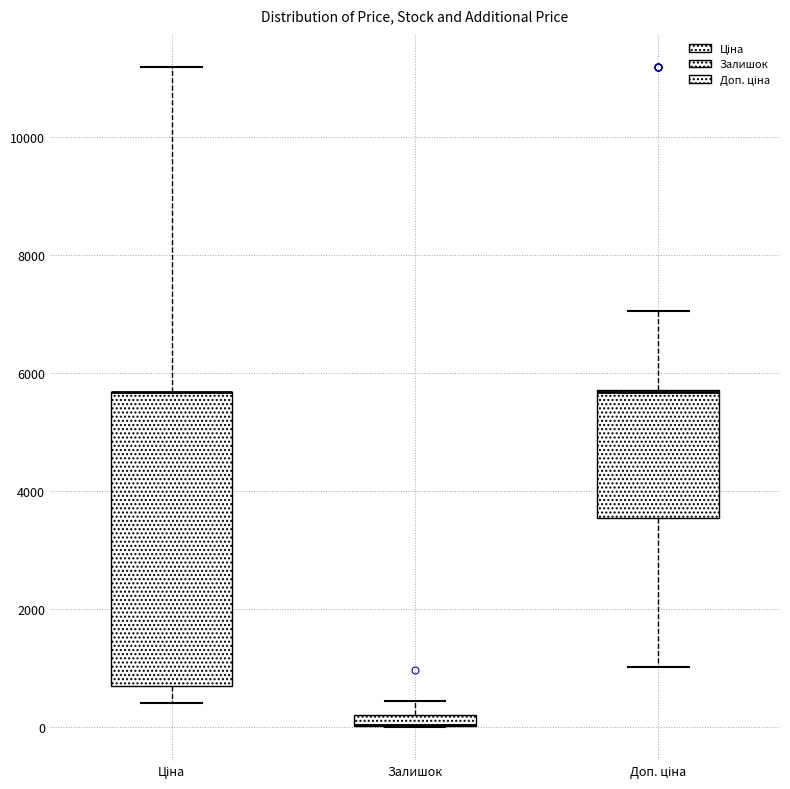

Where is the upper edge of the box for Доп. ціна on the y-axis? The values are not printed on the chart, so give them approximately, as read against the axis.

5800